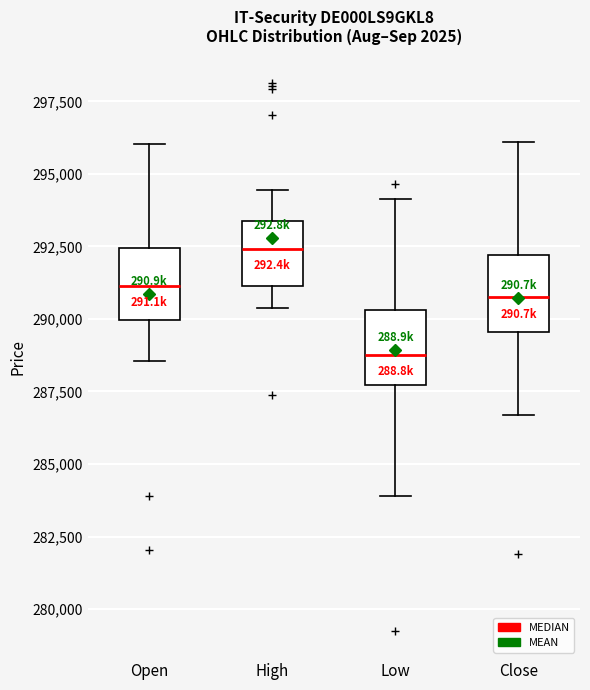

Where does the upper whisker of the box for High end on the y-axis? The values are not printed on the chart, so give them approximately, as read against the axis.

294500